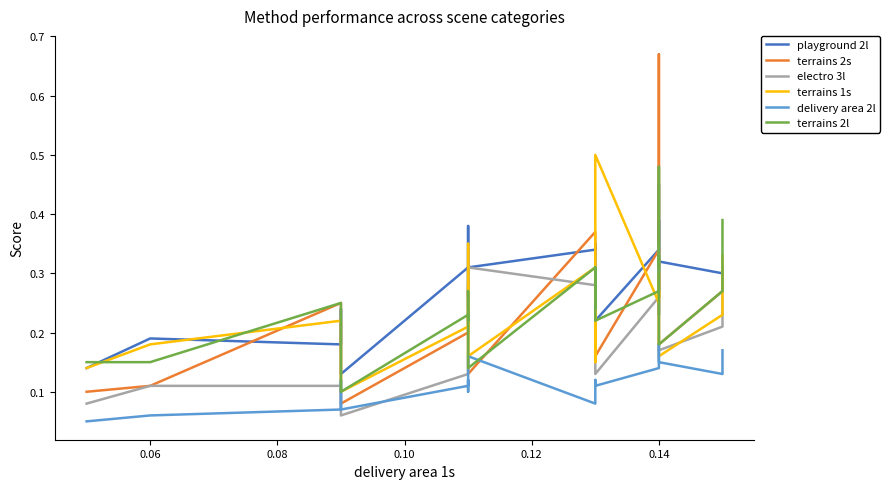

Reading left to right, extract all data points from this chart.

playground 2l: 0.1	0.2	0.2	0.2	0.1	0.3	0.4	0.3	0.3	0.3	0.3	0.3	0.2	0.3	0.5	0.2	0.4	0.3	0.3	0.3
terrains 2s: 0.1	0.1	0.2	0.1	0.1	0.2	0.3	0.2	0.1	0.4	0.2	0.2	0.2	0.3	0.3	0.3	0.7	0.2	0.3	0.3
electro 3l: 0.1	0.1	0.1	0.1	0.1	0.1	0.3	0.2	0.3	0.3	0.2	0.3	0.1	0.3	0.3	0.3	0.3	0.2	0.2	0.3
terrains 1s: 0.1	0.2	0.2	0.2	0.1	0.2	0.3	0.2	0.2	0.3	0.1	0.3	0.5	0.2	0.3	0.3	0.3	0.2	0.2	0.3
delivery area 2l: 0.1	0.1	0.1	0.1	0.1	0.1	0.1	0.1	0.2	0.1	0.1	0.1	0.1	0.1	0.2	0.2	0.2	0.1	0.1	0.2
terrains 2l: 0.1	0.1	0.2	0.1	0.1	0.2	0.2	0.3	0.1	0.3	0.2	0.3	0.2	0.3	0.3	0.3	0.5	0.2	0.3	0.4